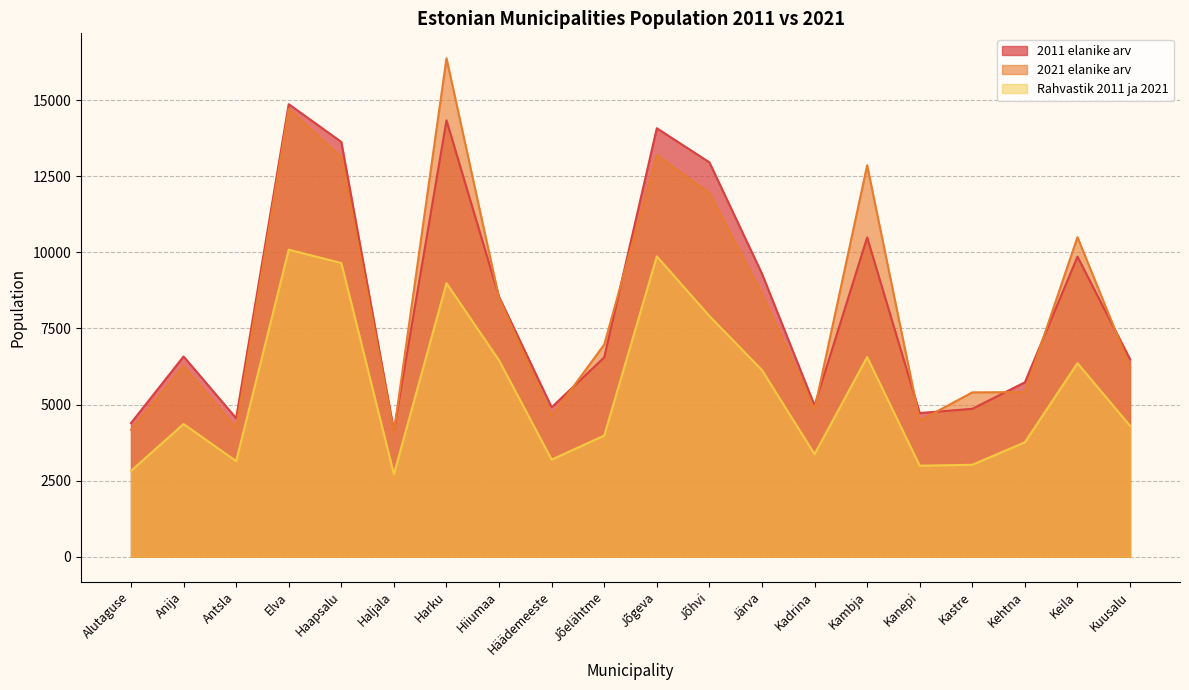

Reading left to right, list all the values displayed in this chart.

2011 elanike arv: Alutaguse=4390	Anija=6580	Antsla=4550	Elva=14870	Haapsalu=13630	Haljala=4140	Harku=14340	Hiiumaa=8540	Häädemeeste=4910	Jõelähtme=6550	Jõgeva=14080	Jõhvi=12960	Järva=9300	Kadrina=4970	Kambja=10490	Kanepi=4720	Kastre=4860	Kehtna=5730	Keila=9860	Kuusalu=6490
2021 elanike arv: Alutaguse=4170	Anija=6260	Antsla=4220	Elva=14710	Haapsalu=13130	Haljala=4090	Harku=16380	Hiiumaa=8500	Häädemeeste=4620	Jõelähtme=6970	Jõgeva=13190	Jõhvi=11950	Järva=8630	Kadrina=4840	Kambja=12860	Kanepi=4470	Kastre=5400	Kehtna=5410	Keila=10500	Kuusalu=6240
Rahvastik 2011 ja 2021: Alutaguse=2820	Anija=4360	Antsla=3140	Elva=10090	Haapsalu=9650	Haljala=2710	Harku=8990	Hiiumaa=6450	Häädemeeste=3190	Jõelähtme=3980	Jõgeva=9870	Jõhvi=7910	Järva=6130	Kadrina=3370	Kambja=6560	Kanepi=2990	Kastre=3020	Kehtna=3760	Keila=6360	Kuusalu=4300